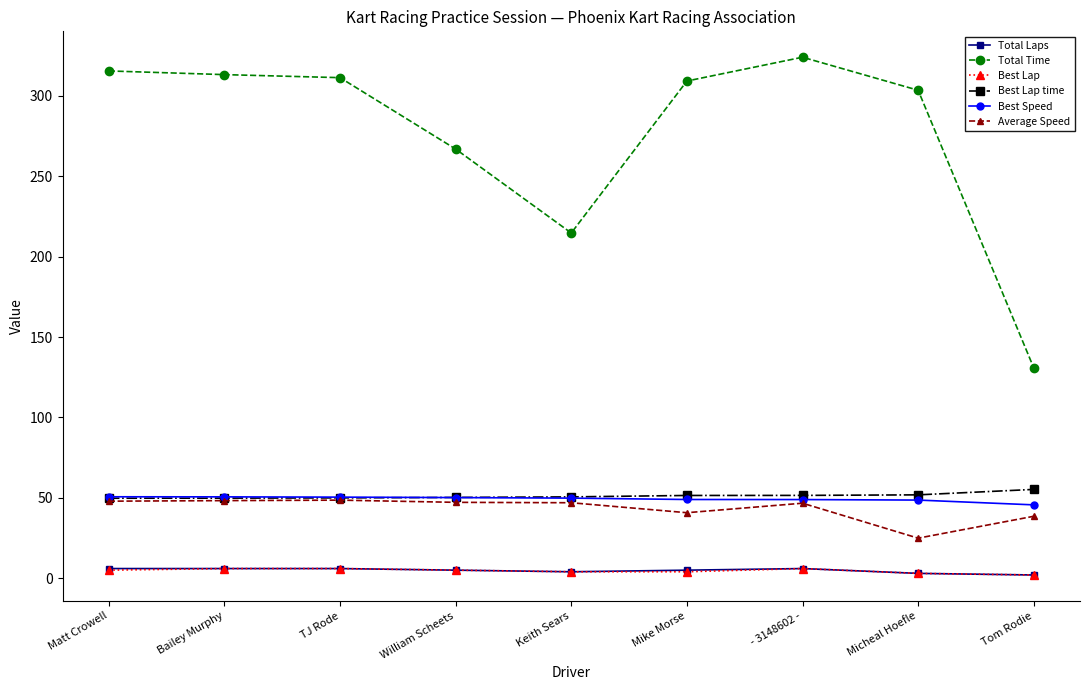

What is the difference between the second highest and second lowest values in the Best Lap time series?

2.1